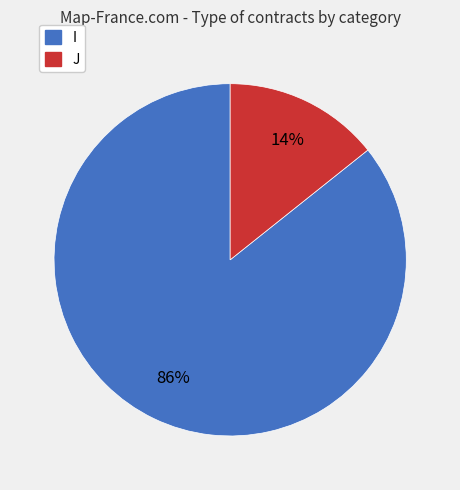

The J slice represents 2% of the pie. True or false?

False